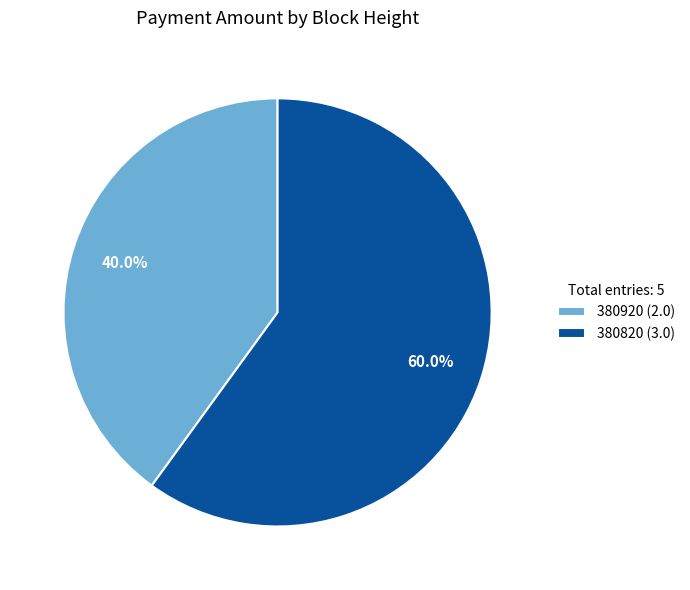

How many segments does this pie chart have?

2